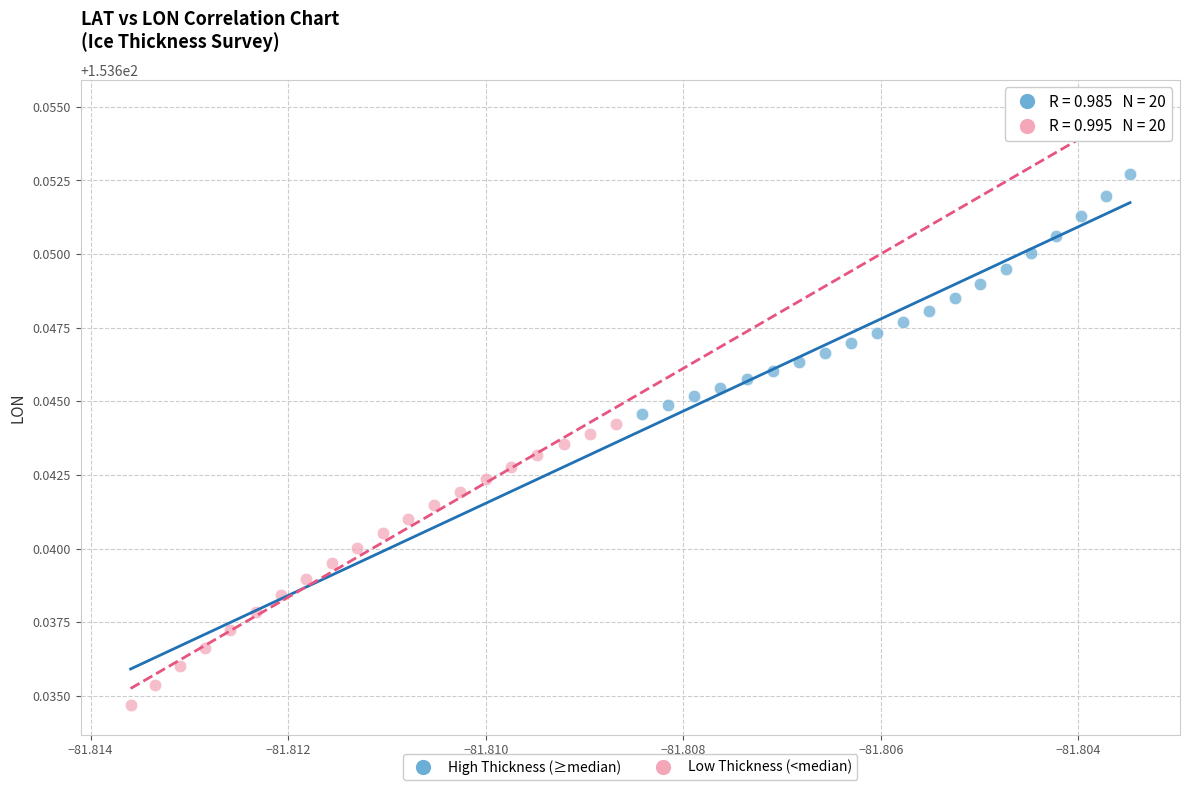

Which series has the widest spread of Y values?

Low Thickness (<median)